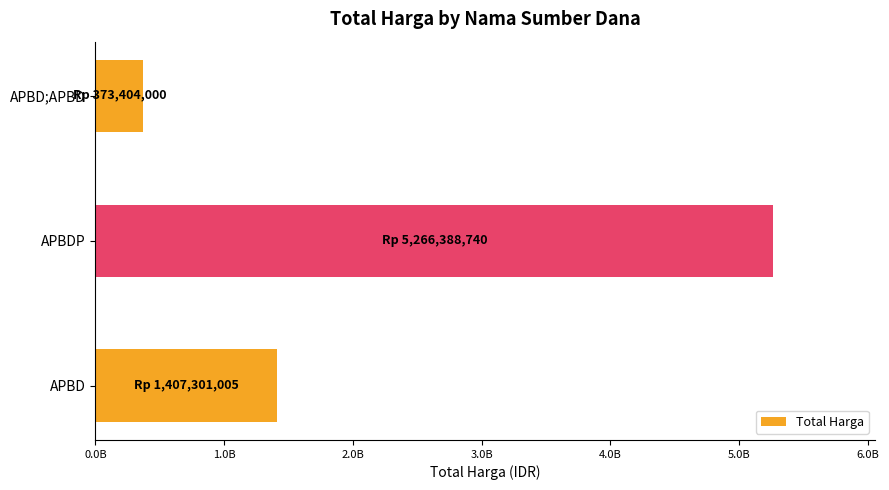

Count the values in the range 373404000 to 5266388740.

3